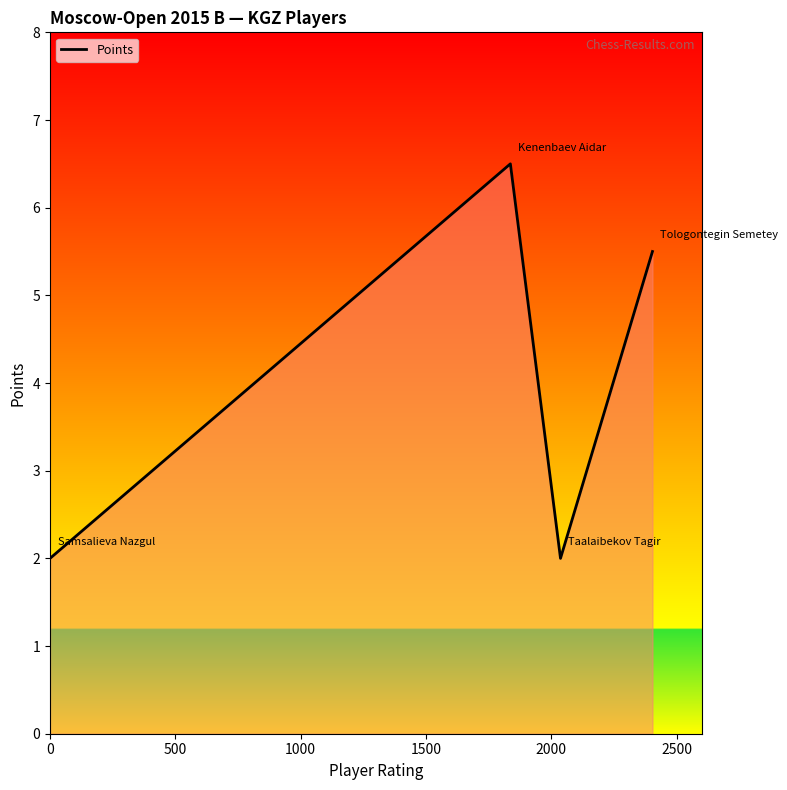

What is the difference between the second highest and minimum values?

3.5